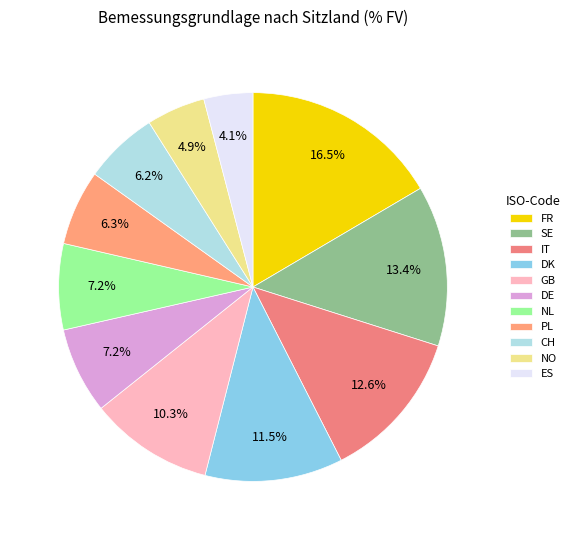

To the nearest percent, what is the difference between the DE and DK slice percentages?

4%